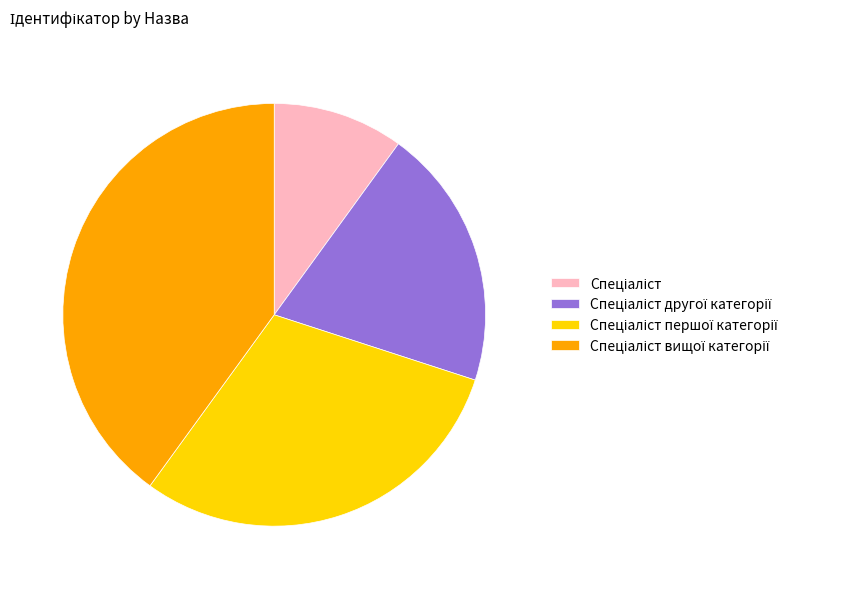

Is there any slice that represents more than half of the pie?

No